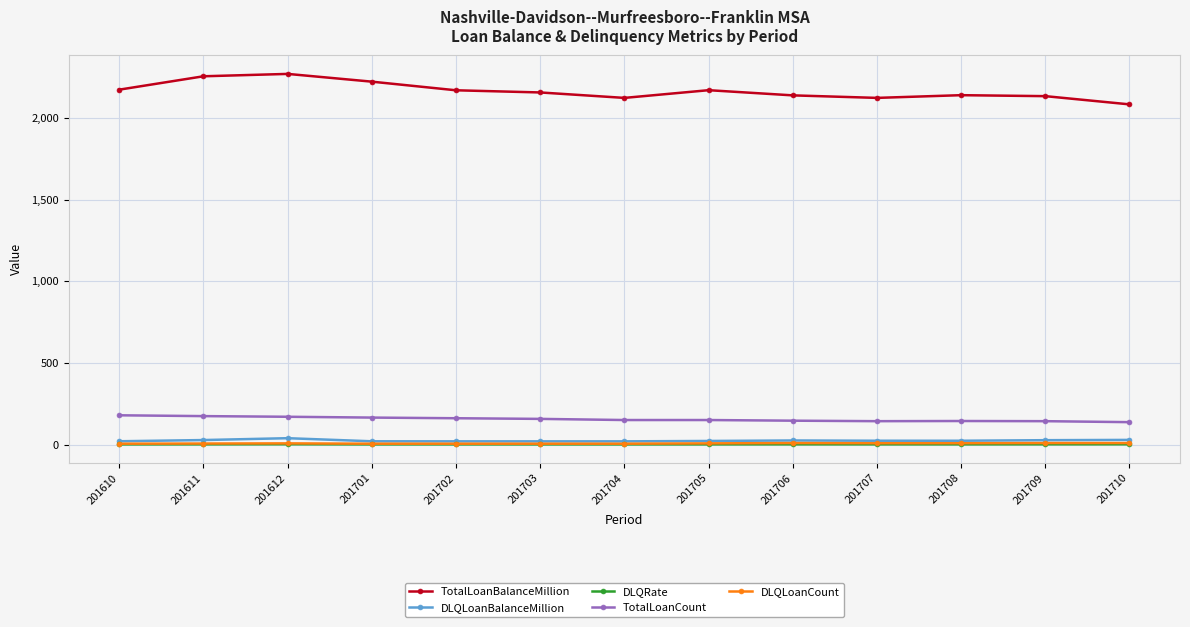

What is the maximum value shown in the chart?

2270.3